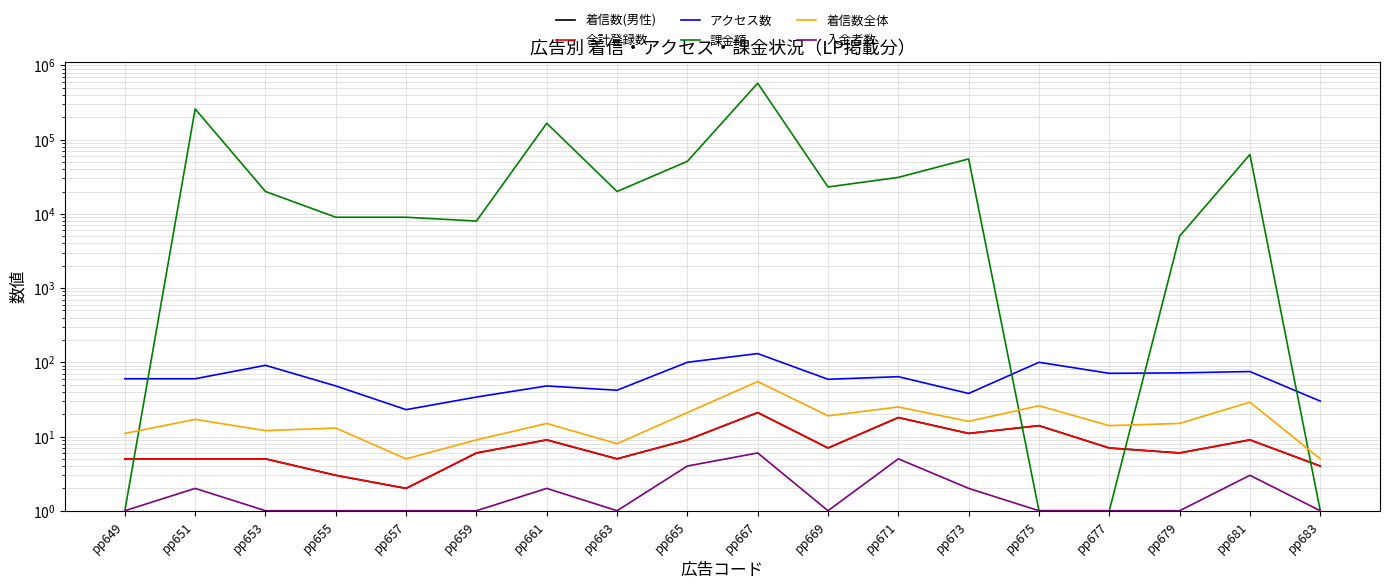

True or false: 着信数(男性) has more than 0 interior local peaks.

True